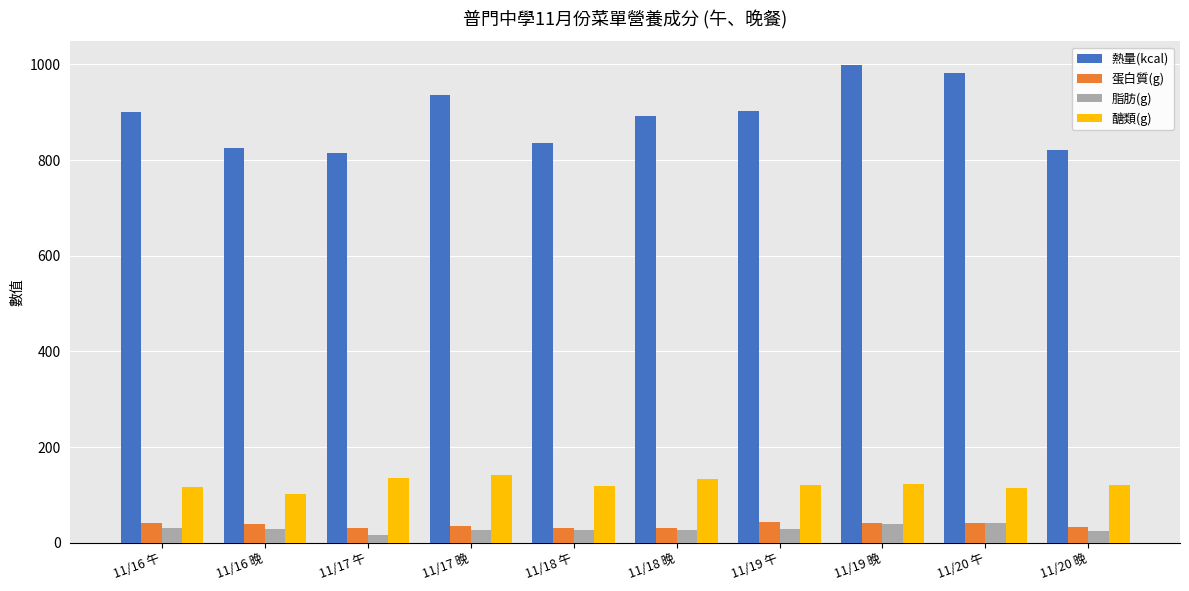

How many data points in 醣類(g) are above 119?

6